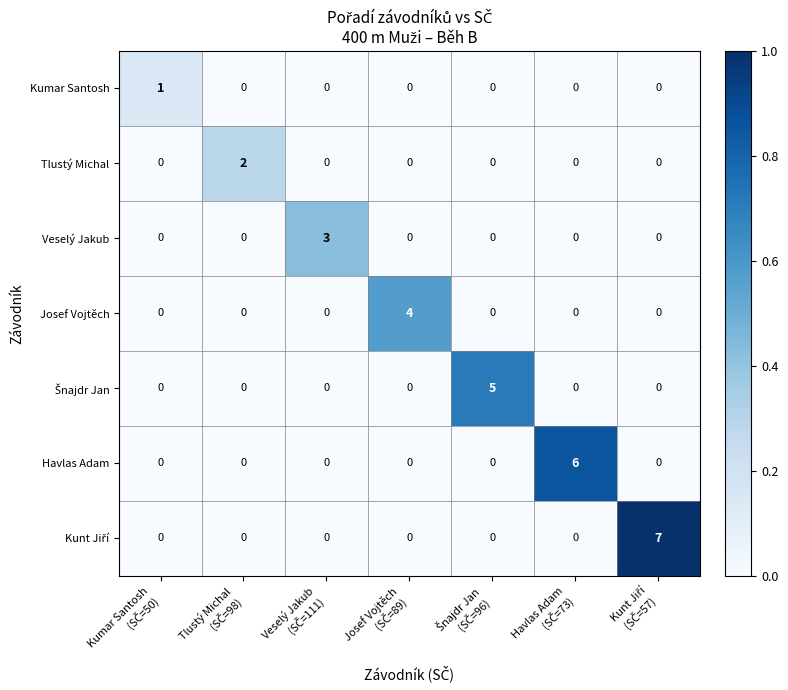

What is the highest value of the Veselý Jakub series?

3